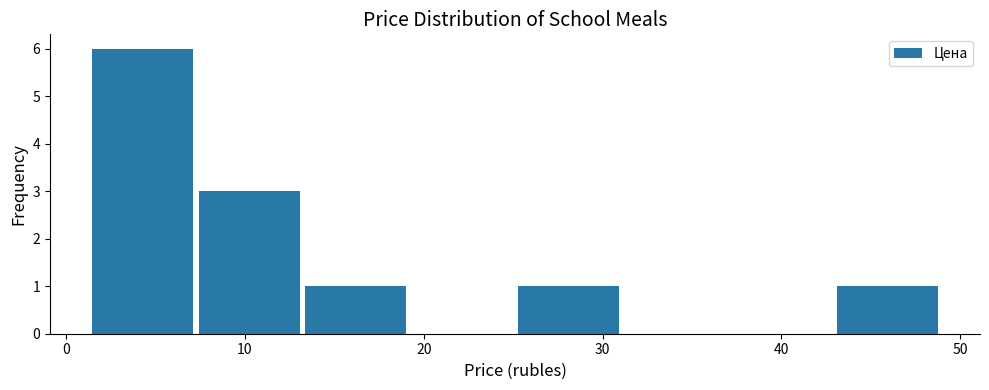

Reading left to right, list every bar in this chart as the range it spans on the x-axis followed by its height. Neither the bar edges nor the heights are printed on the chart, so give them approximately, as read against the axes.

1 to 7: 6
7 to 13: 3
13 to 19: 1
19 to 25: 0
25 to 31: 1
31 to 37: 0
37 to 43: 0
43 to 49: 1